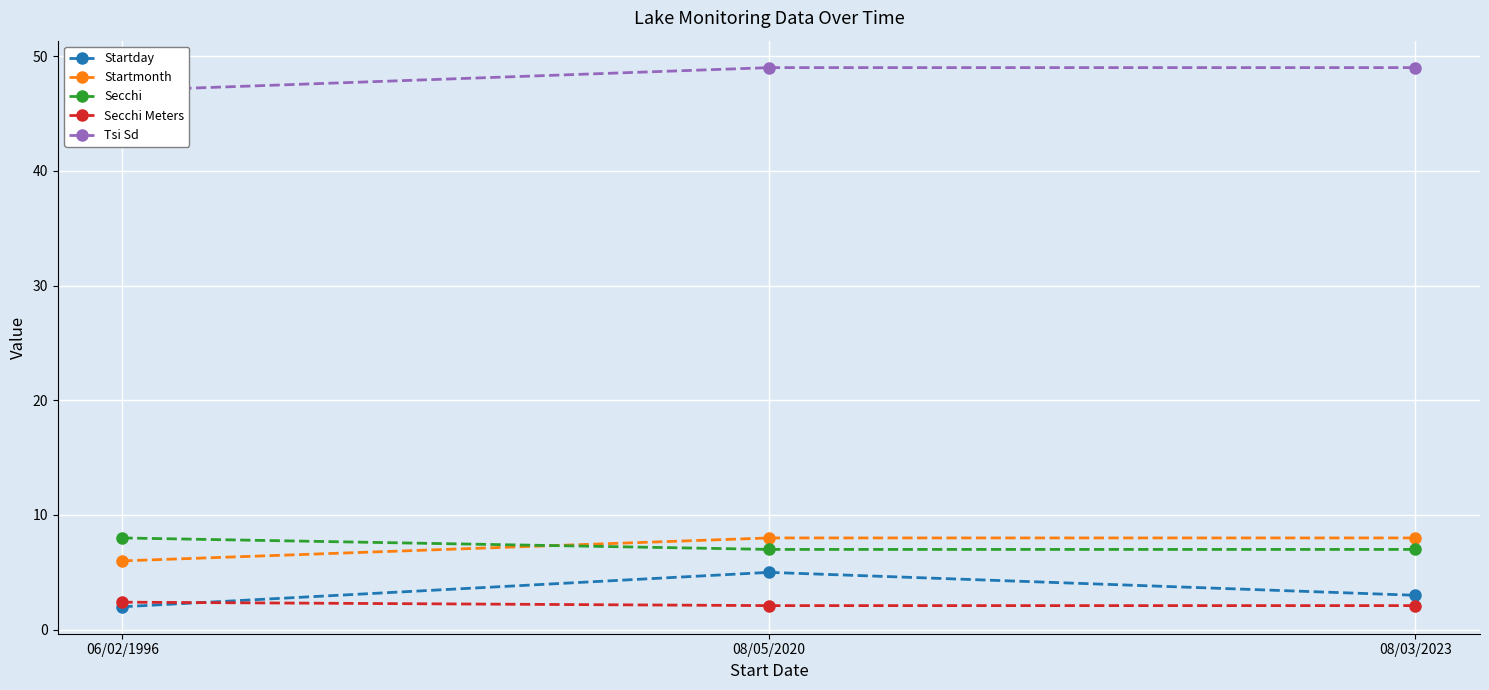

The value of Startday at 08/05/2020 is 5.0. True or false?

True